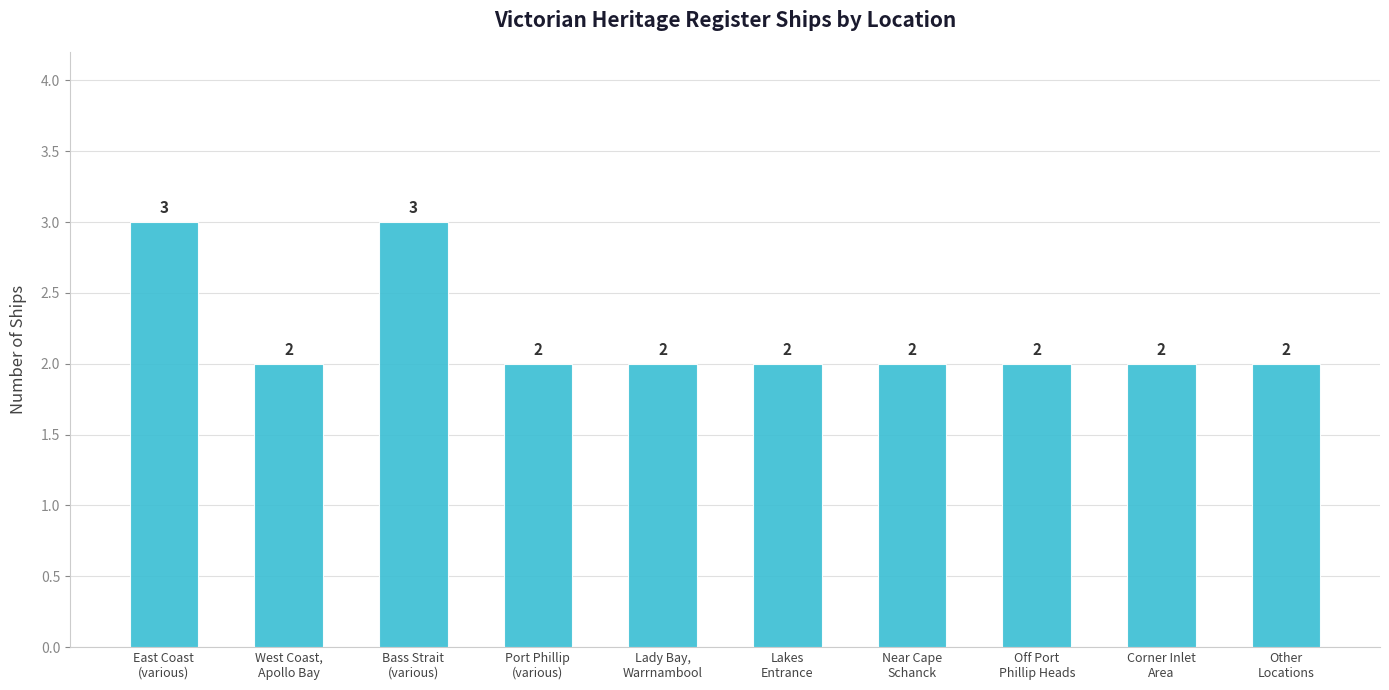

Count the values in the range 2 to 3.

10